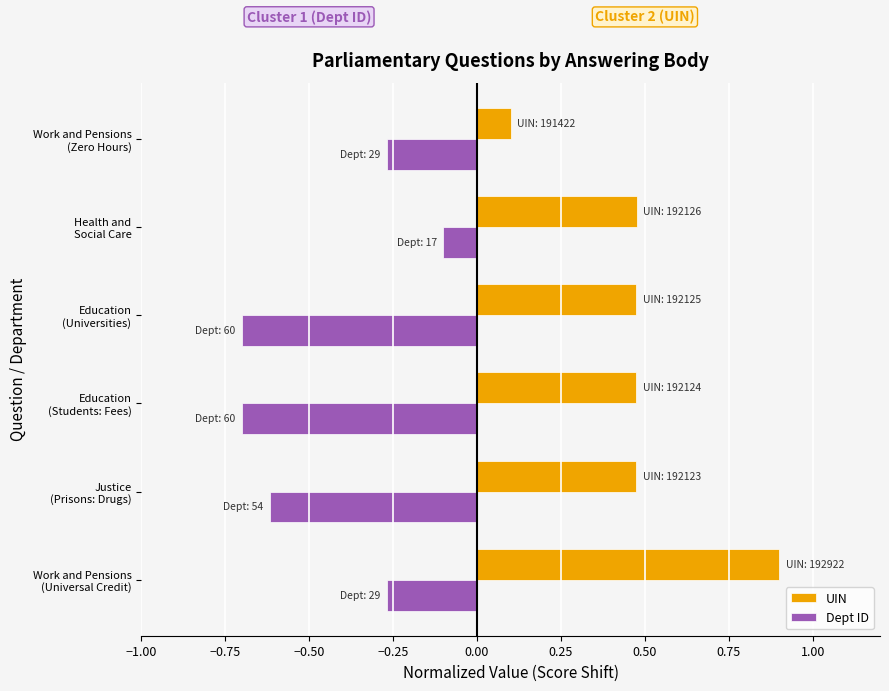

What is the difference between the maximum and minimum values in the UIN series?

0.8